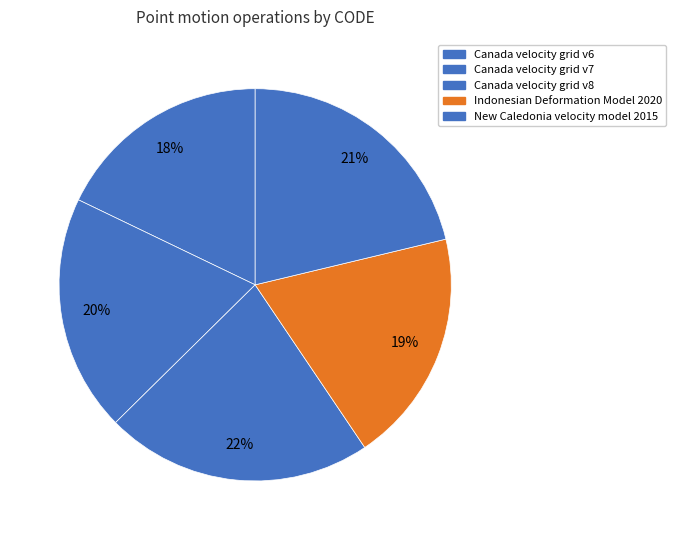

What is the ratio of the value at New Caledonia velocity model 2015 to the value at Canada velocity grid v6?

1.2